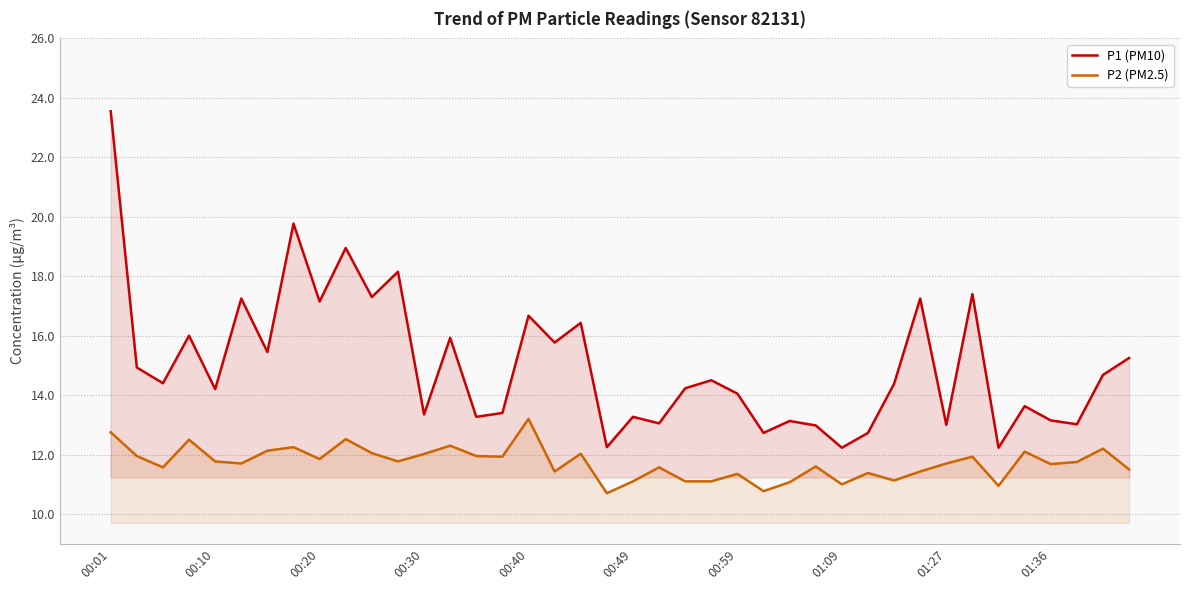

Which category has the highest value across all series?

00:01